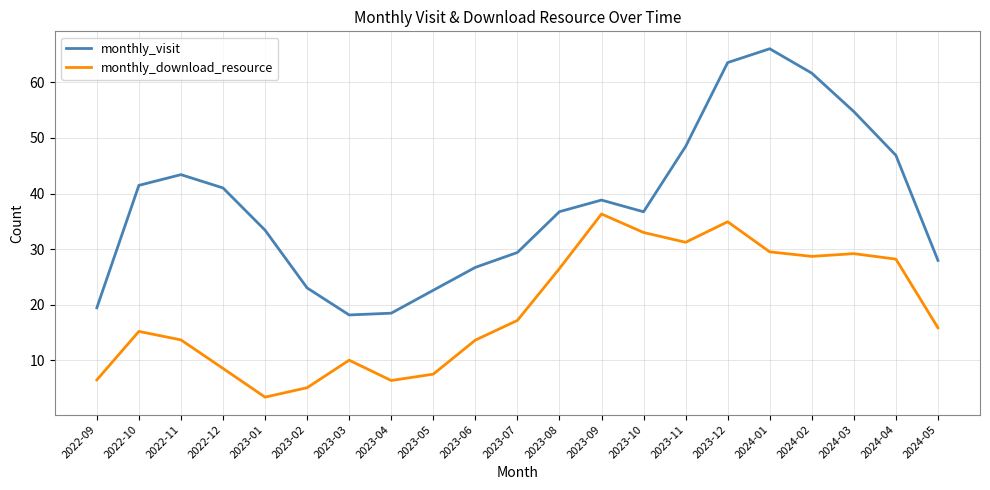

Where is the first local maximum for monthly_download_resource?

2022-10